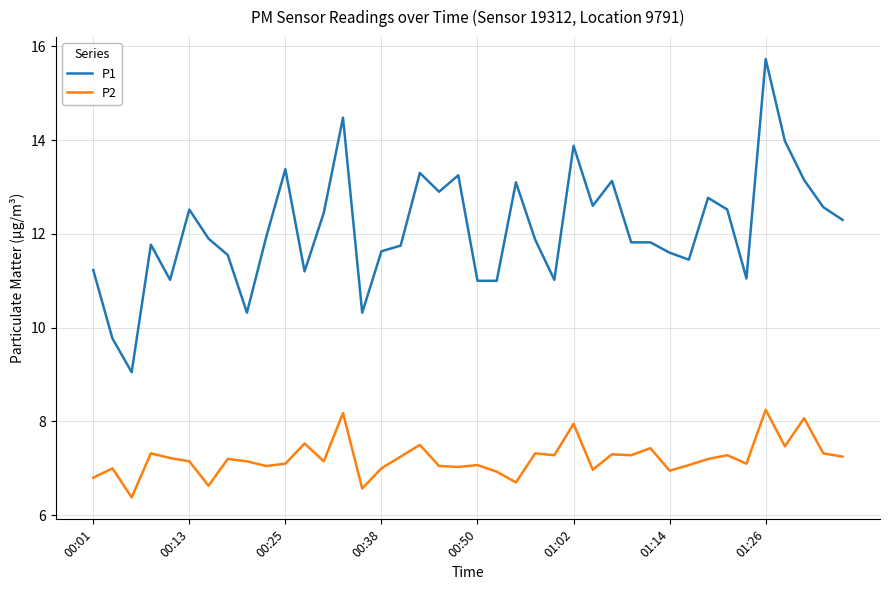

True or false: P1 and P2 cross at least once.

False